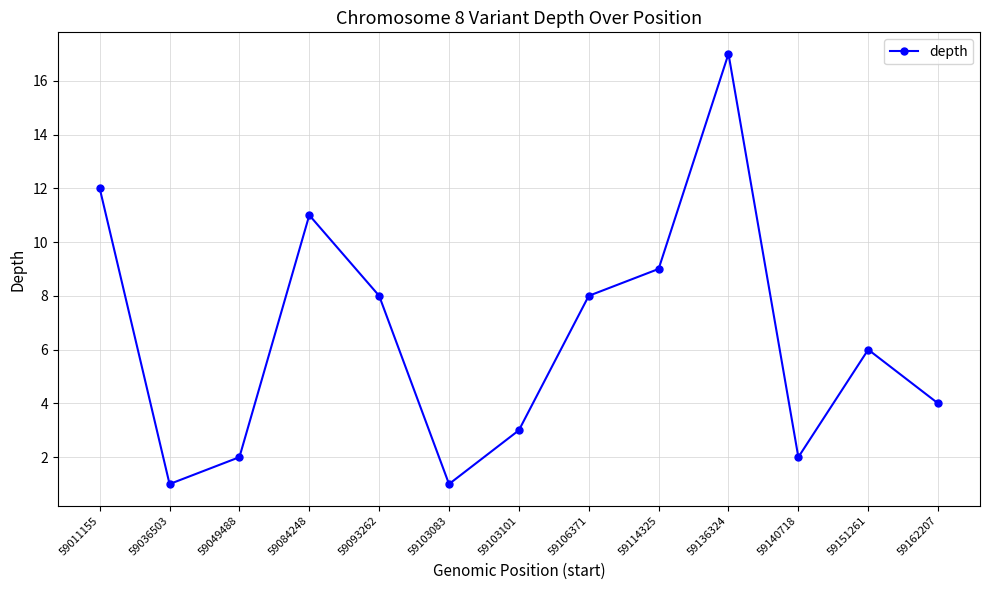

At which category does the chart reach its peak across all series?

59136324